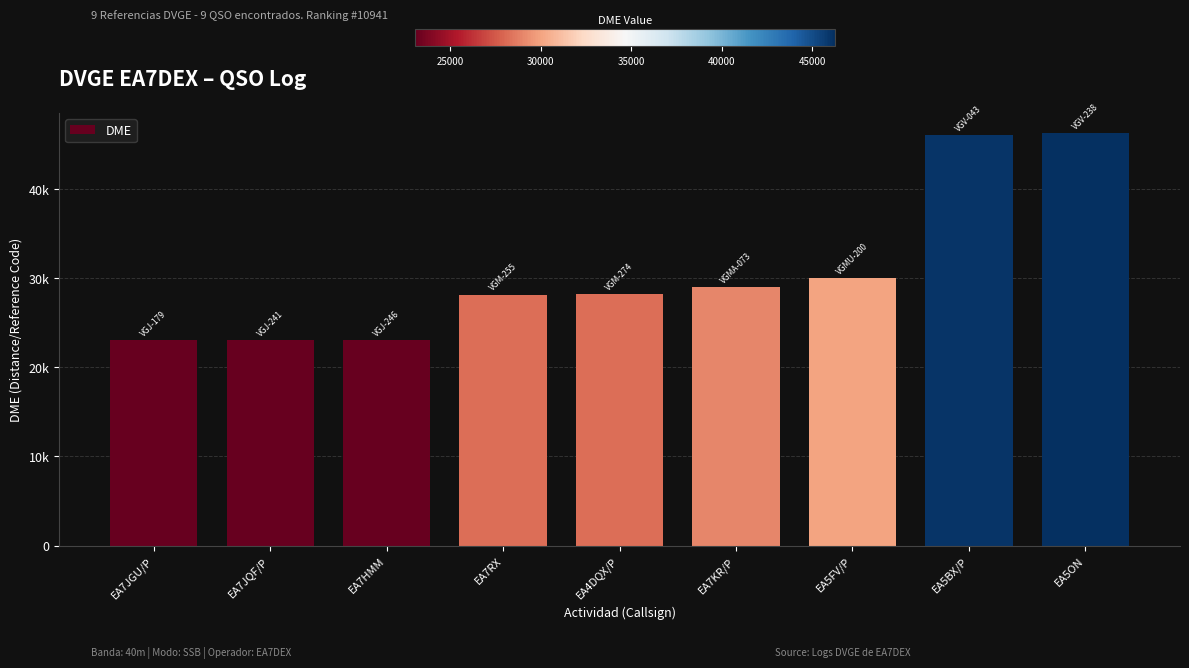

True or false: the data shows 11842 at EA7RX.

False